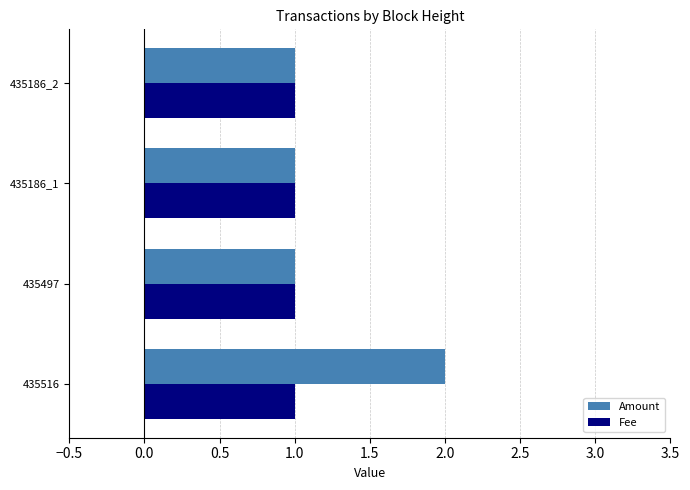

Which category has the highest value in the Amount series?

435516